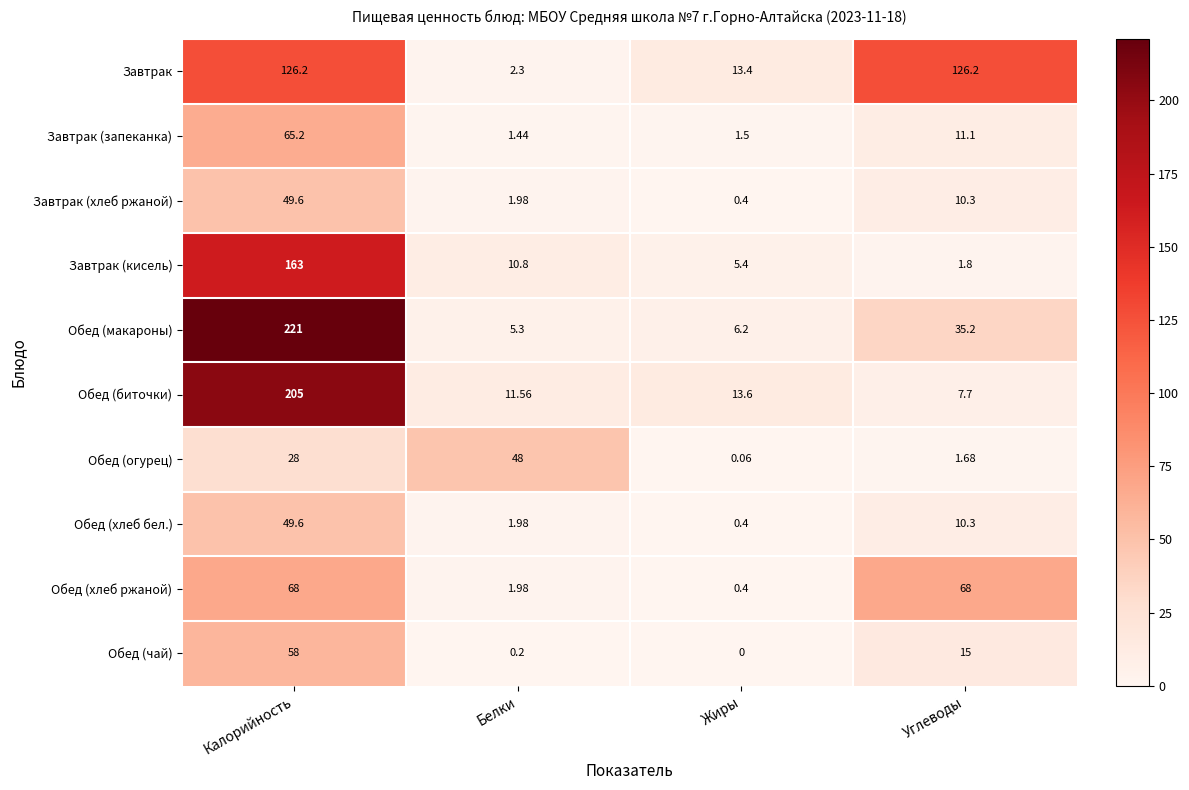

At which category is the sum across all series the highest?

Калорийность